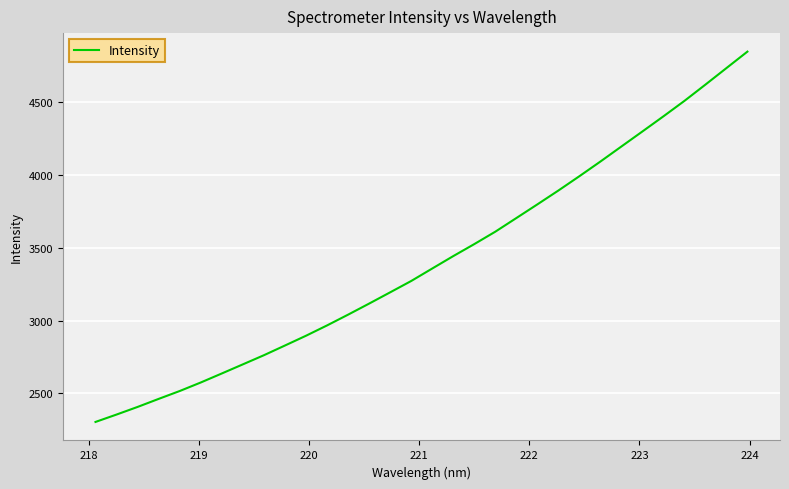

True or false: there are more than 1 points higher than both neighbors.

False